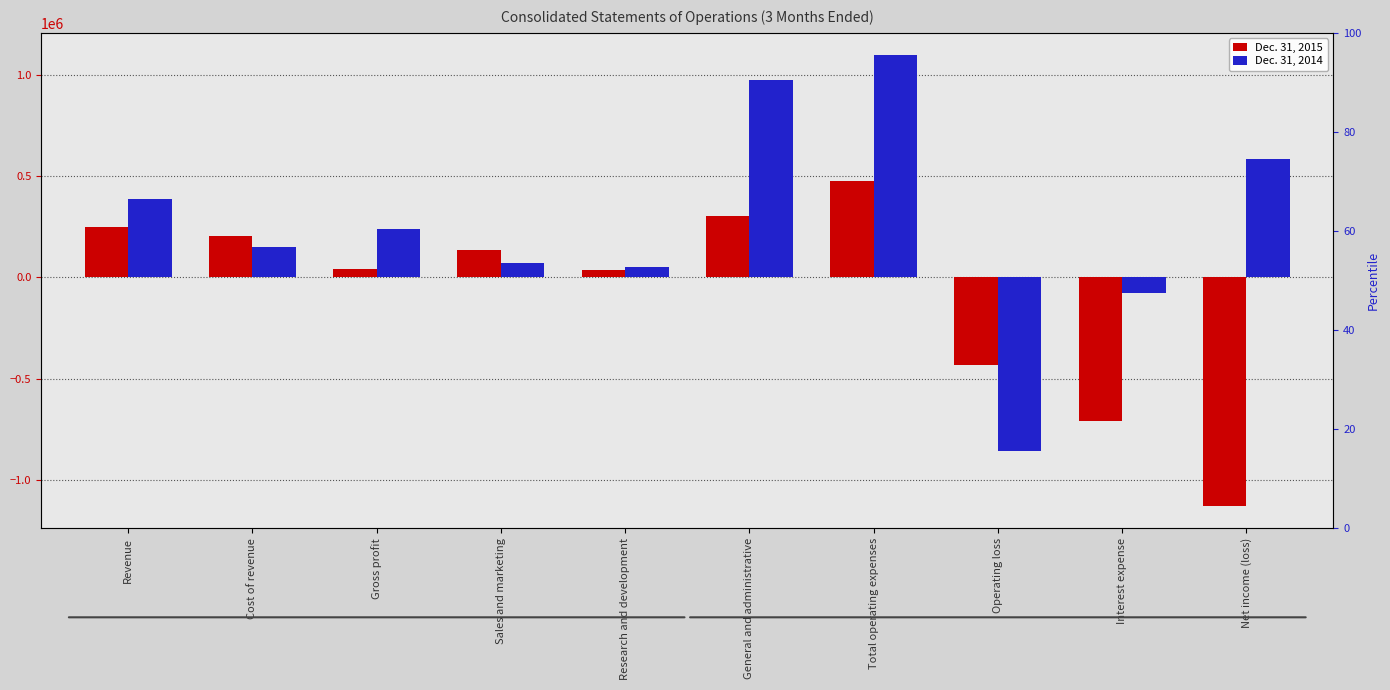

True or false: Dec. 31, 2015 has a value of 267598 at Total operating expenses.

False